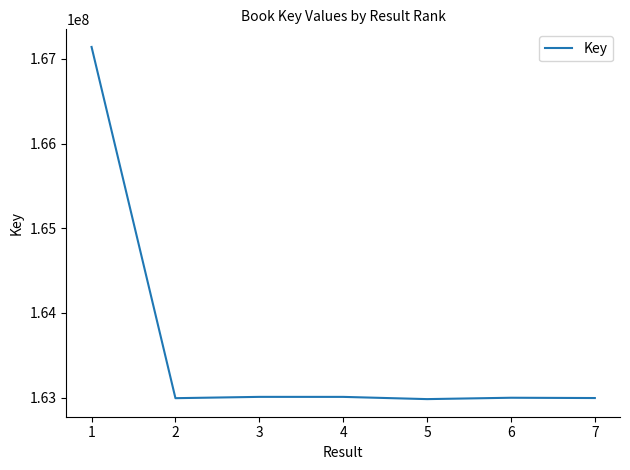

How many lines are shown in the chart?

1